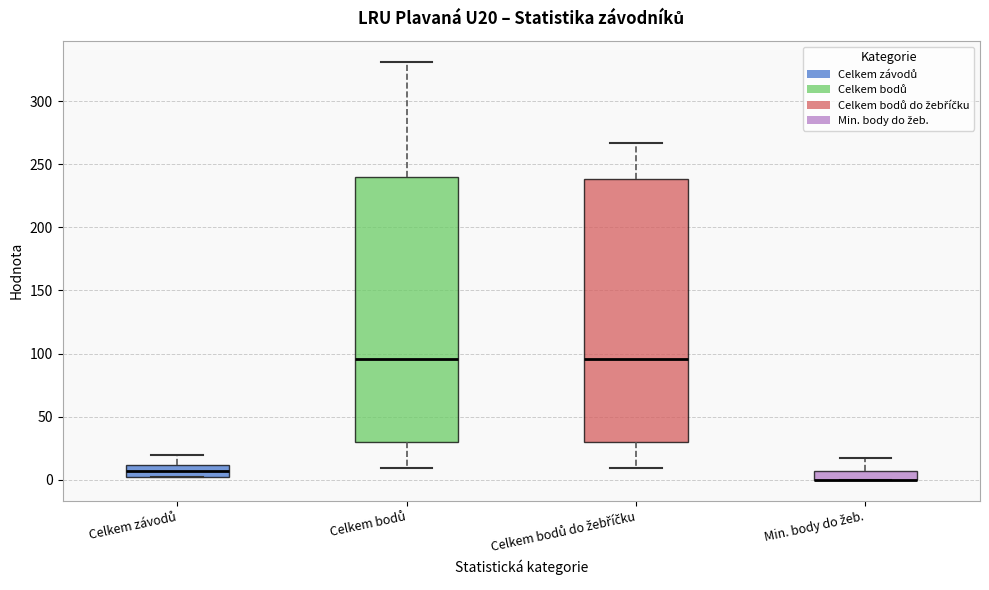

Where is the upper edge of the box for Min. body do žeb. on the y-axis? The values are not printed on the chart, so give them approximately, as read against the axis.

5